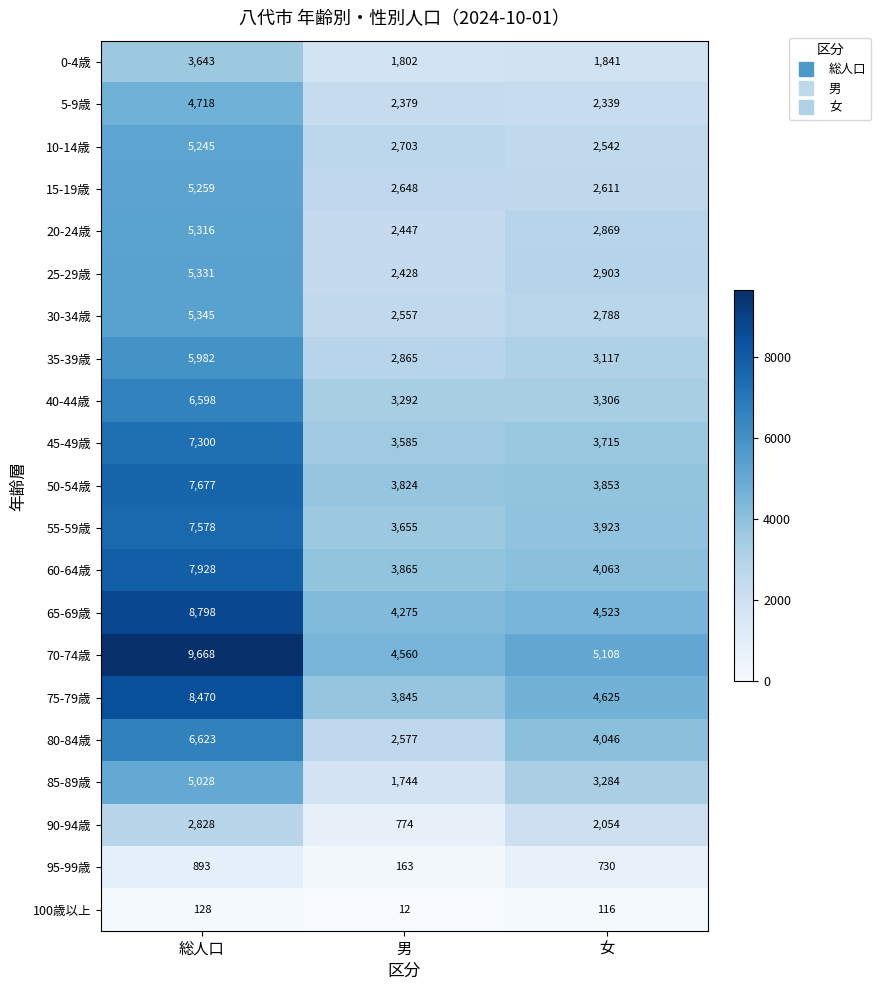

Count the 95-99歳 values in the range 163 to 893.

3